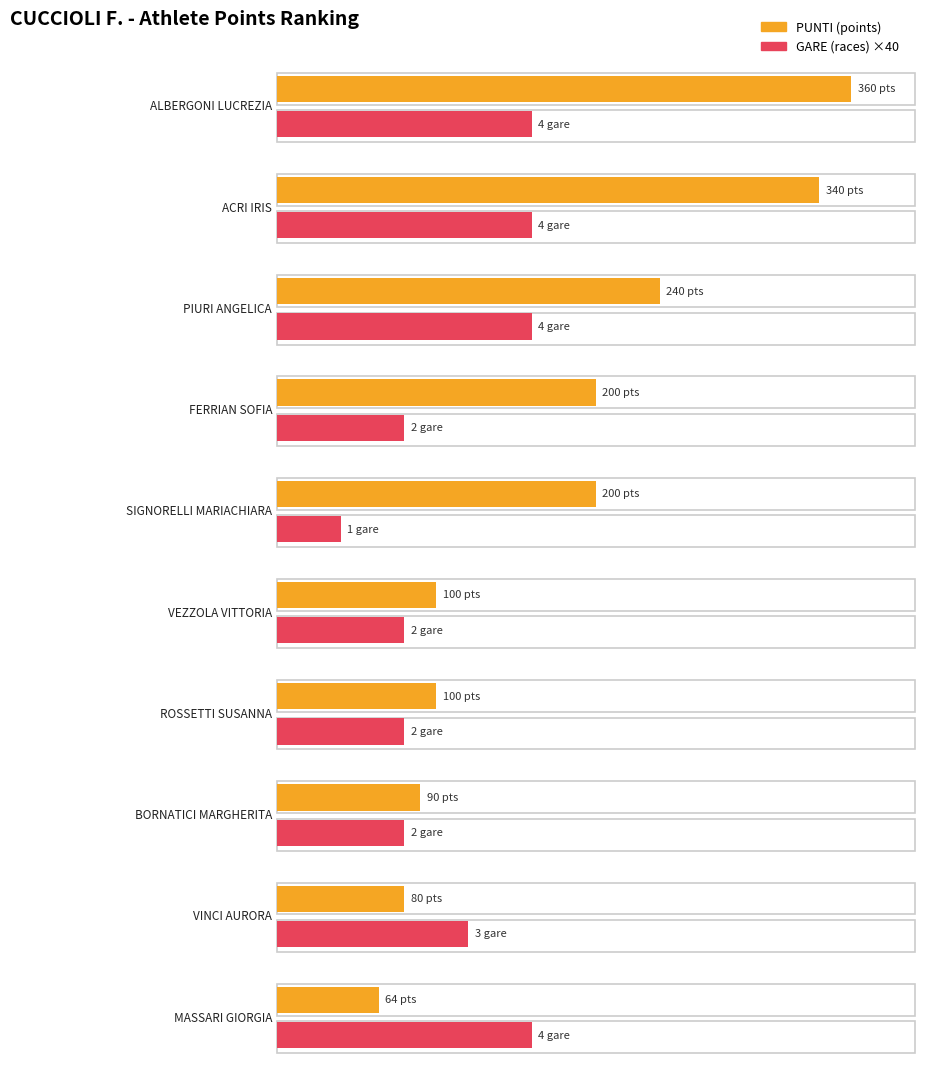

Are the bars horizontal?

Yes